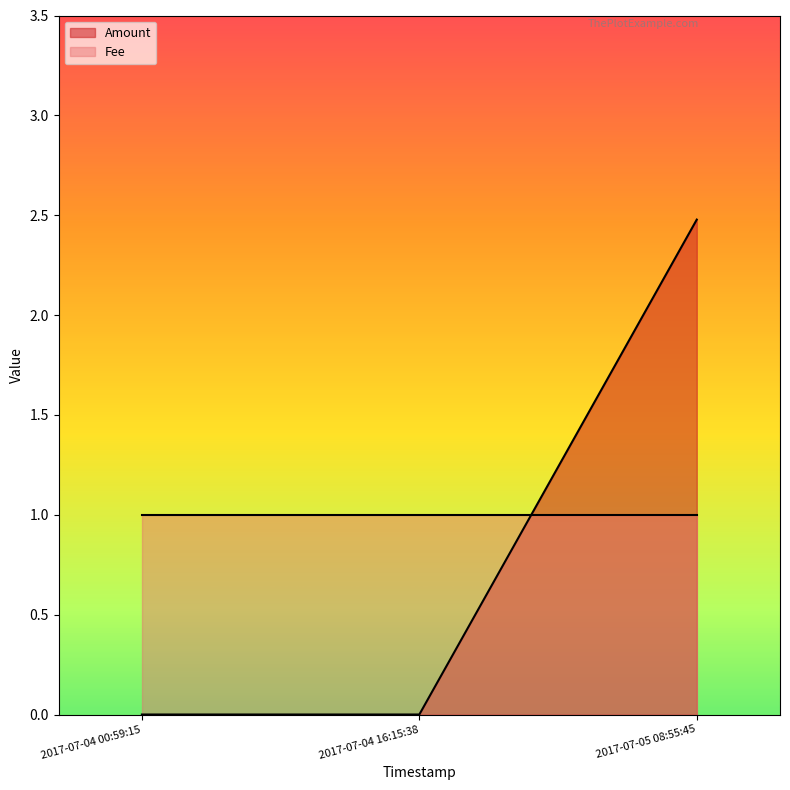

How many categories are shown in the chart?

3